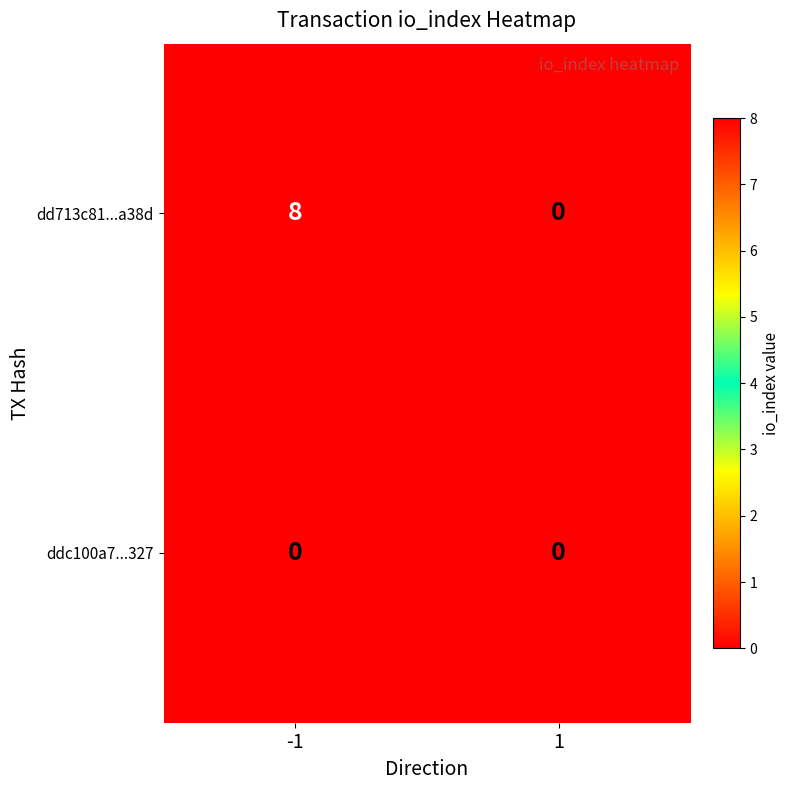

Which series has the largest total across all categories?

dd713c81...a38d